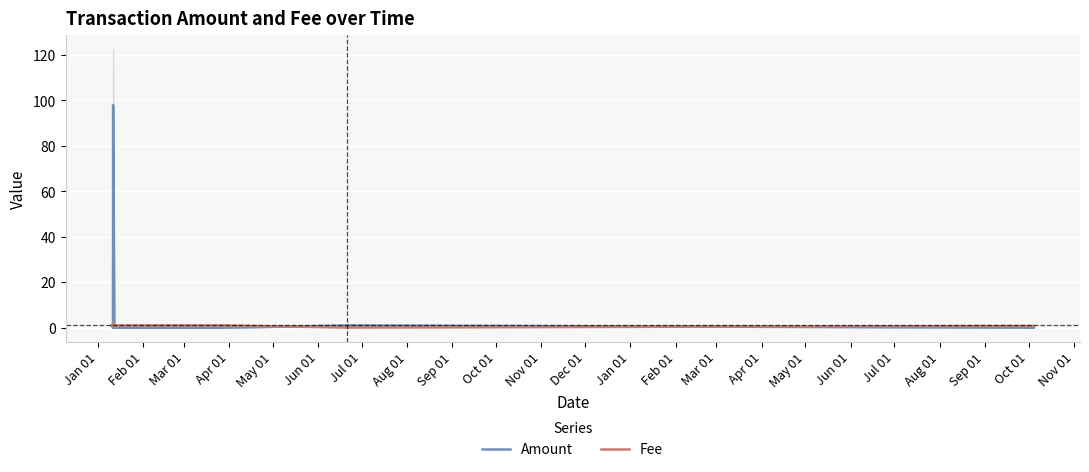

Which category has the lowest value in the Amount series?

Feb 01